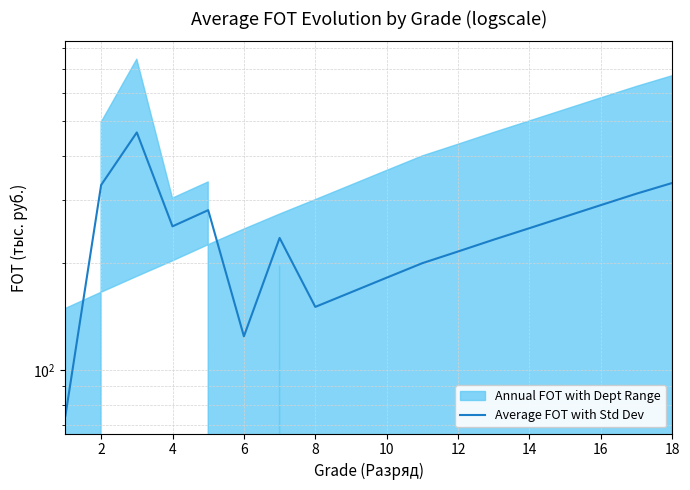

How many points are lower than both their immediate neighbors (excluding endpoints)?

3